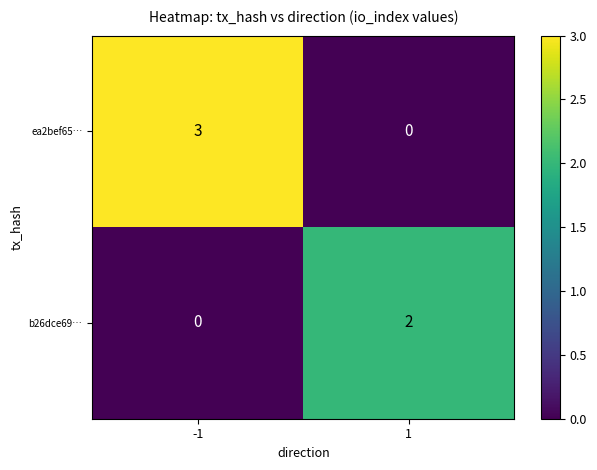

What is the difference between the highest and lowest values at 1?

2